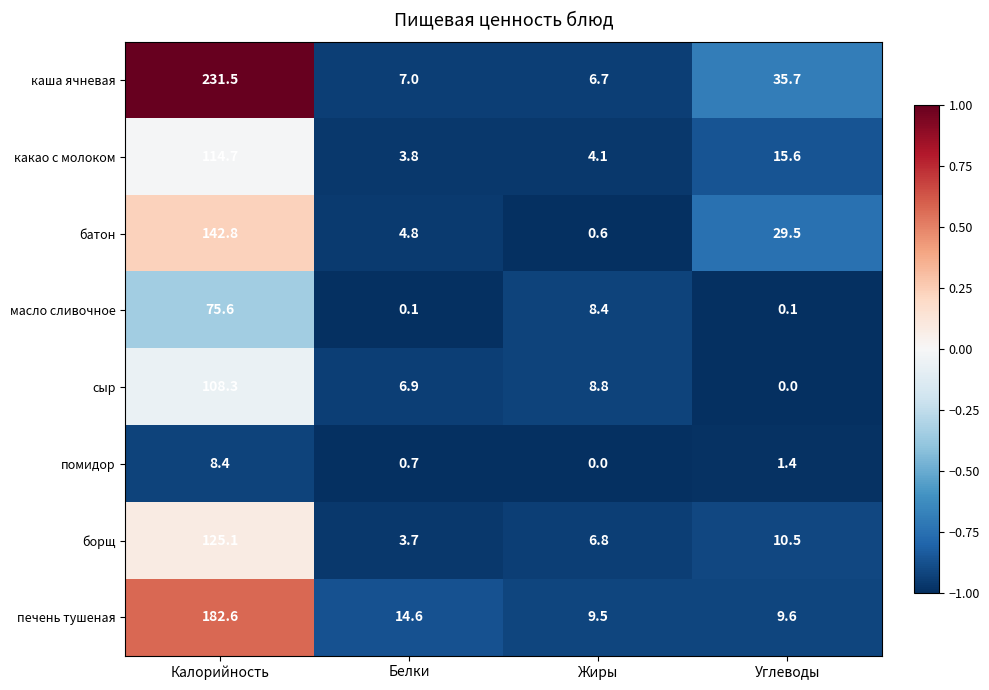

Read the каша ячневая value at Углеводы.

35.7